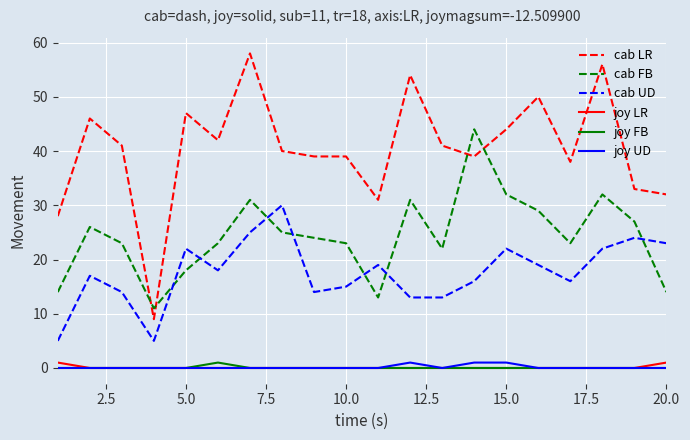

What is the greatest value displayed?

58